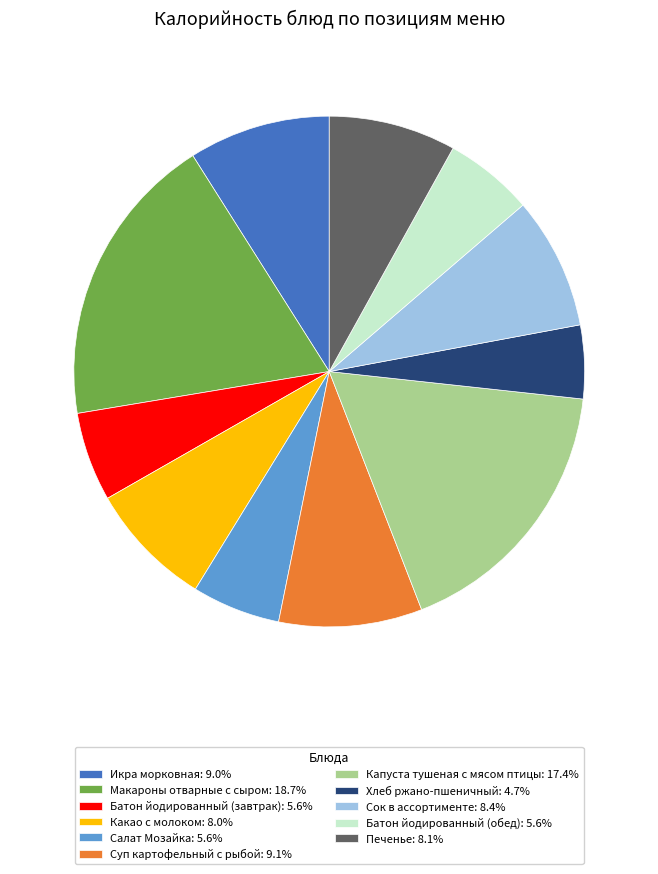

Does any single category account for the majority?

No